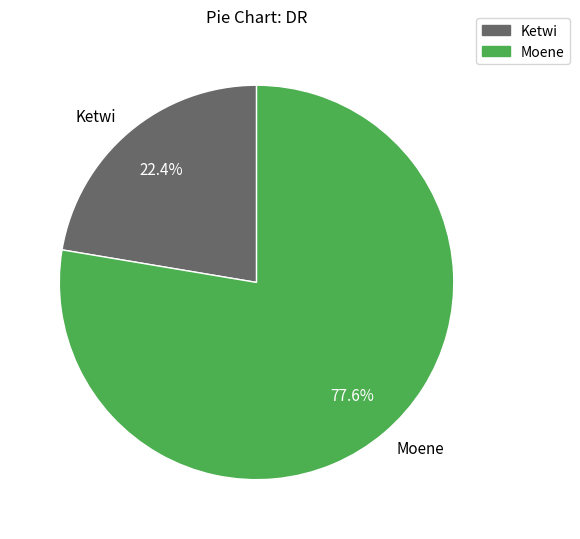

True or false: Ketwi accounts for 22% of the total.

True